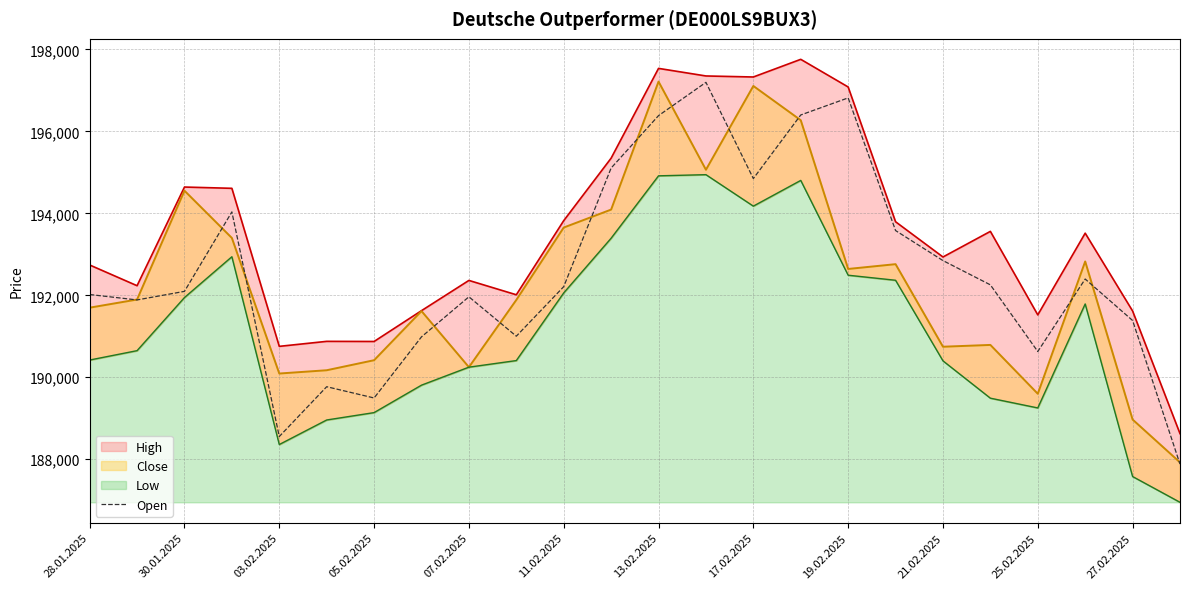

True or false: the data shows 39466 at 21.

False